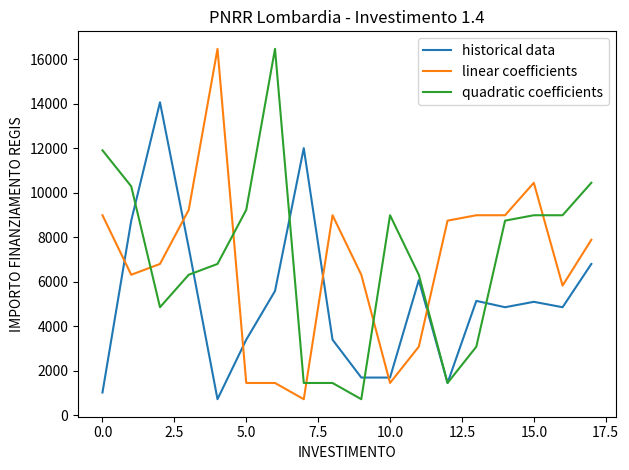

What is the maximum value for quadratic coefficients?

16464